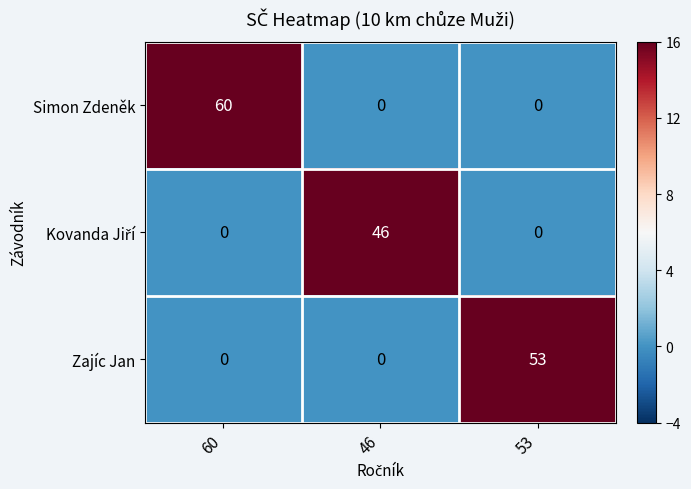

What is the highest value of the Zajíc Jan series?

53